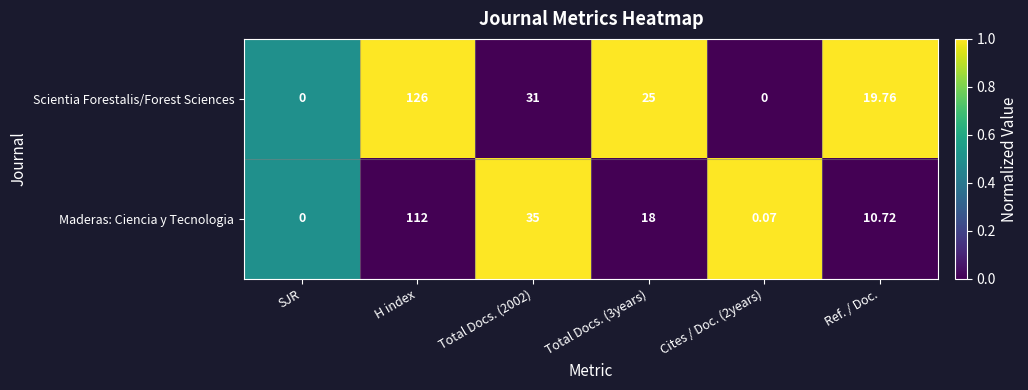

At which label does Scientia Forestalis/Forest Sciences reach its peak?

H index